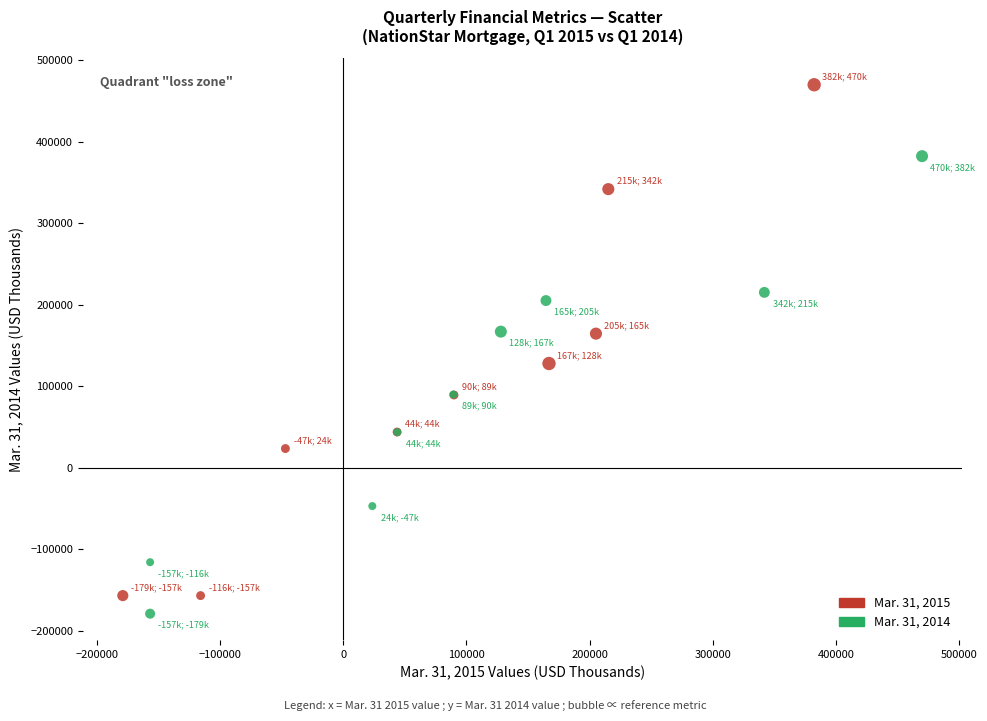

Which series reaches the maximum Y coordinate?

Mar. 31, 2015